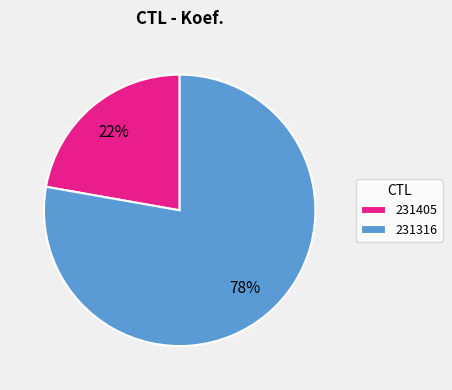

How many segments does this pie chart have?

2